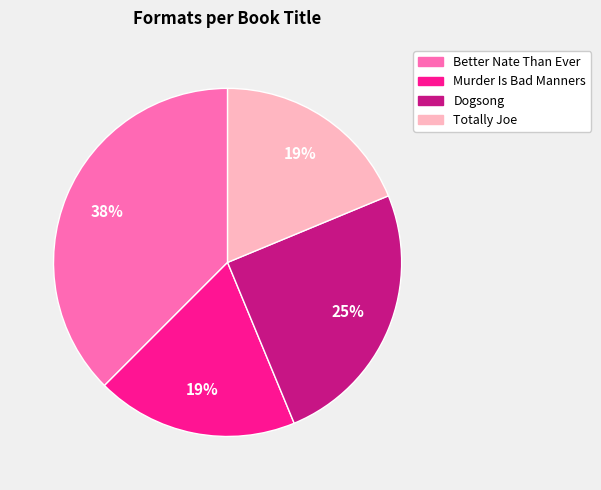

To the nearest percent, what is the difference between the largest and smallest slice percentages?

19%